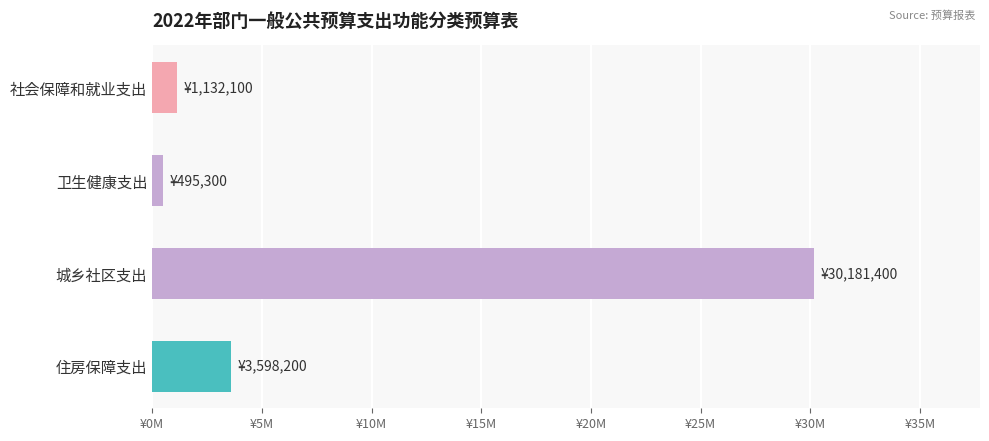

Are the bars horizontal?

Yes